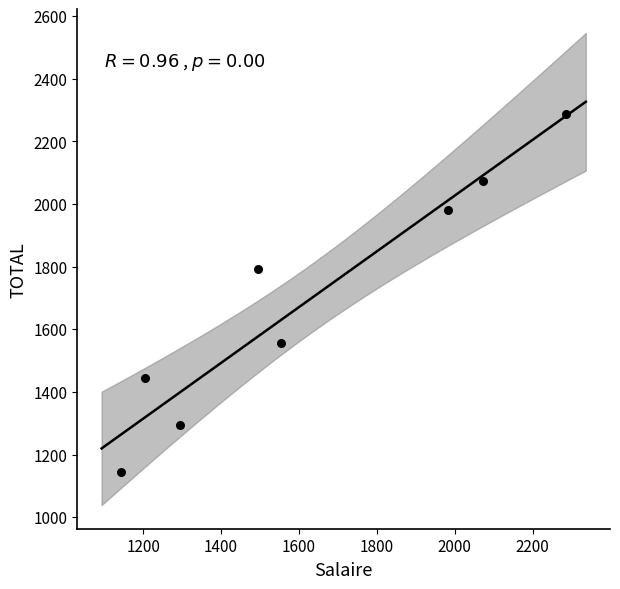

What Y value in the scatter plot is closest to 1715?

1792.8